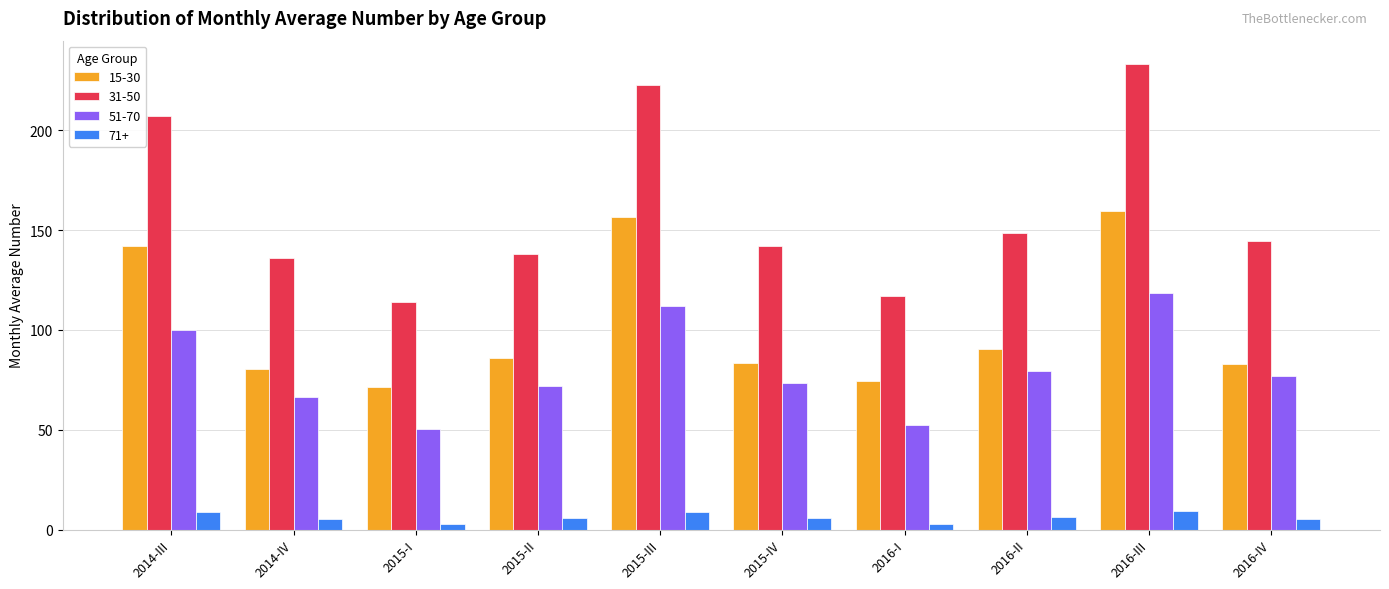

Between 2015-I and 2015-III, which series saw the biggest shift?

31-50